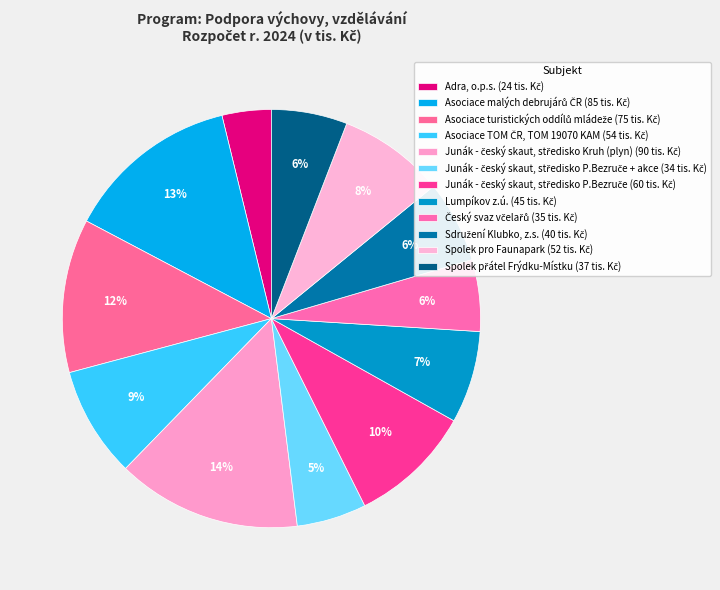

Does any single category account for the majority?

No